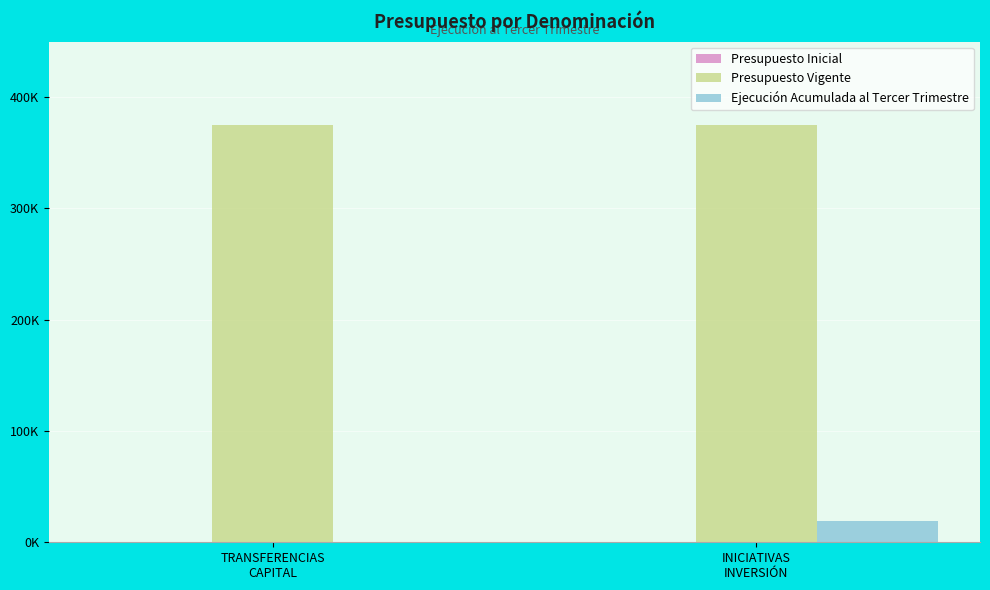

At which category is the sum across all series the highest?

INICIATIVAS
INVERSIÓN